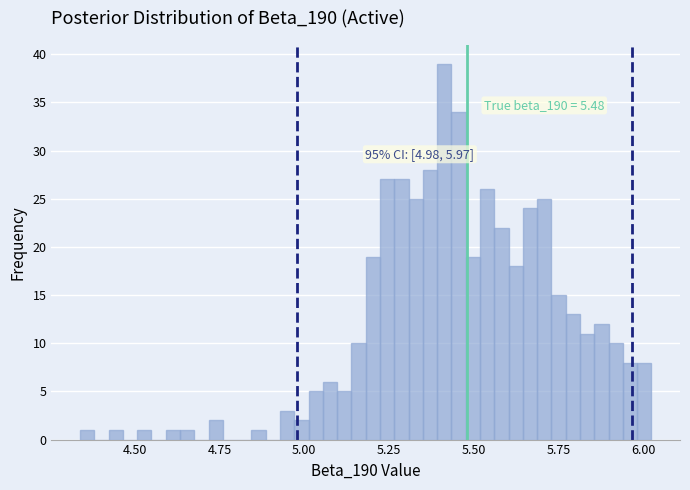

Around what value on the x-axis is the tallest bar? Give the approximate position of its centre, as read against the axis.

5.40